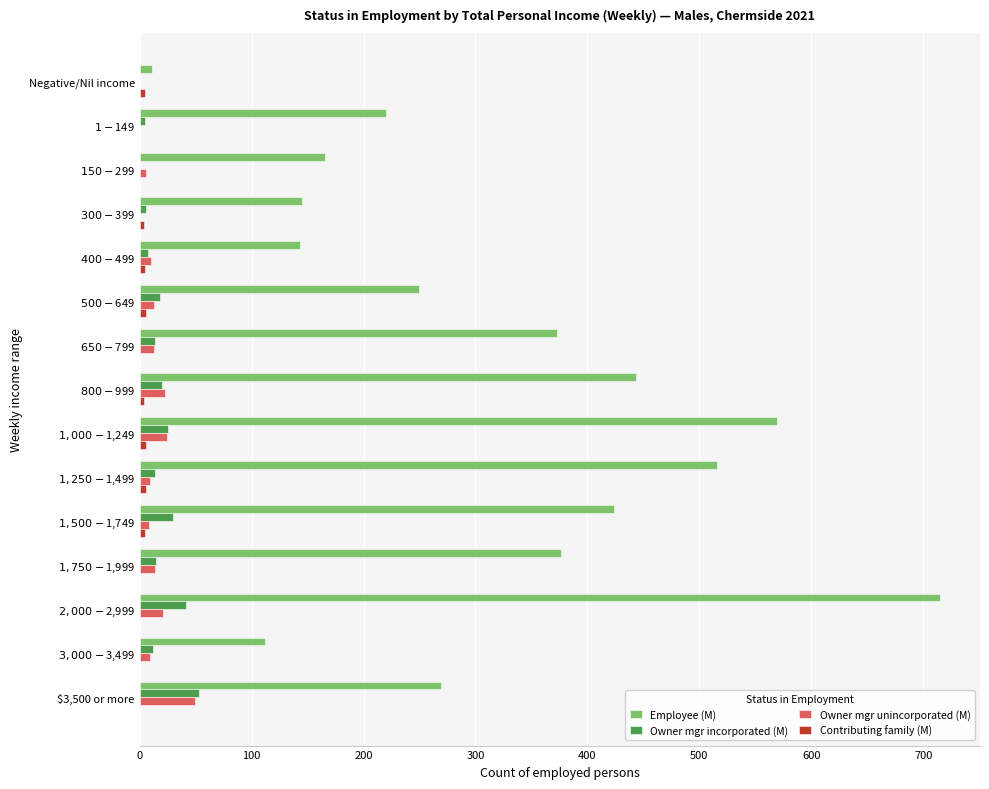

What is the sum of all Employee (M) values?

4732